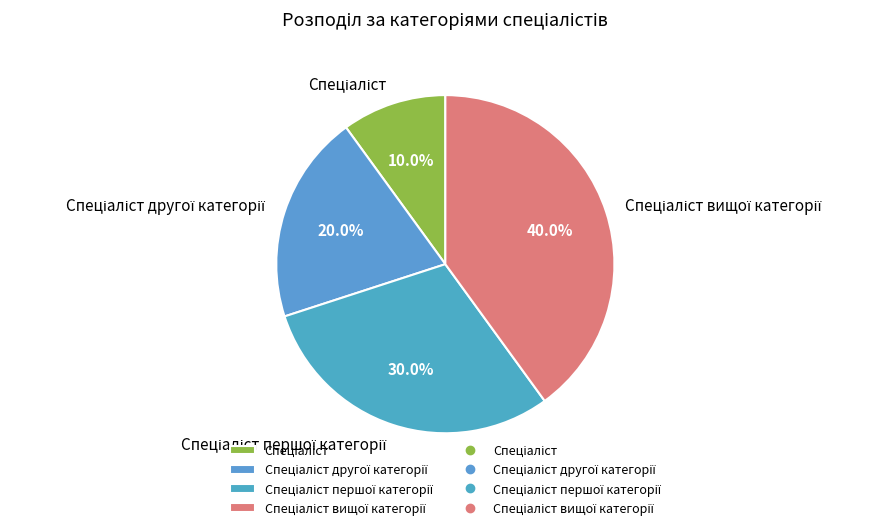

Is there any slice that represents more than half of the pie?

No